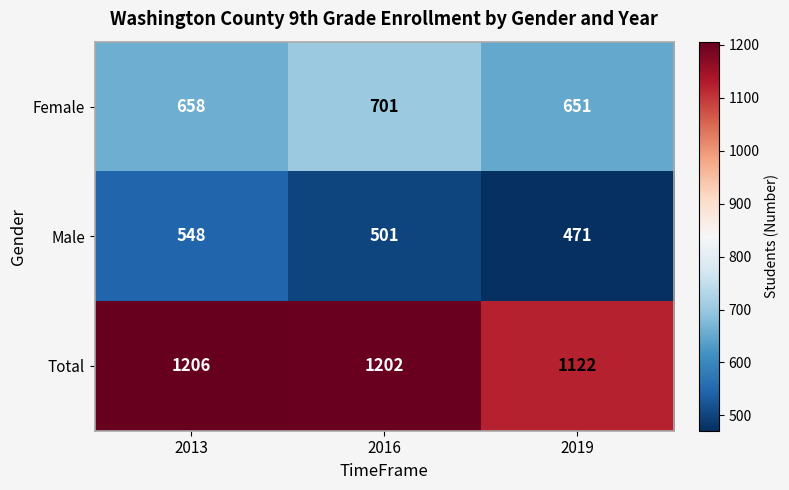

What is the approximate value of Female at 2016, to the nearest 5?

700